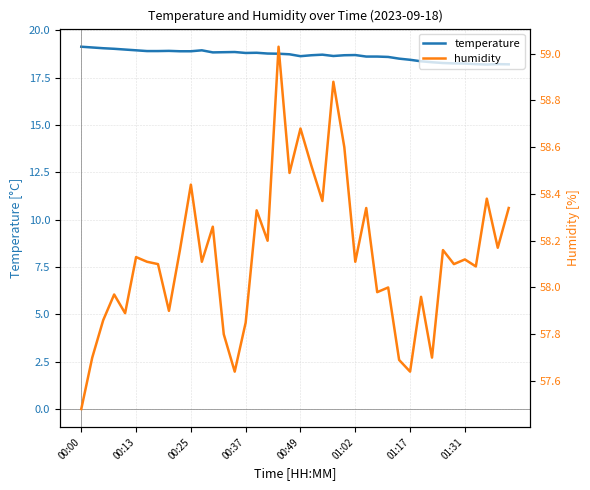

Is the value of humidity at 36 greater than the value of temperature at 29?

Yes